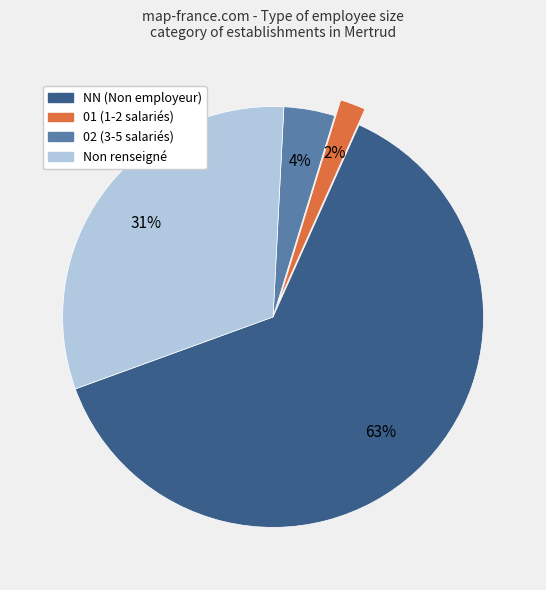

To the nearest percent, what is the difference between the largest and smallest slice percentages?

61%